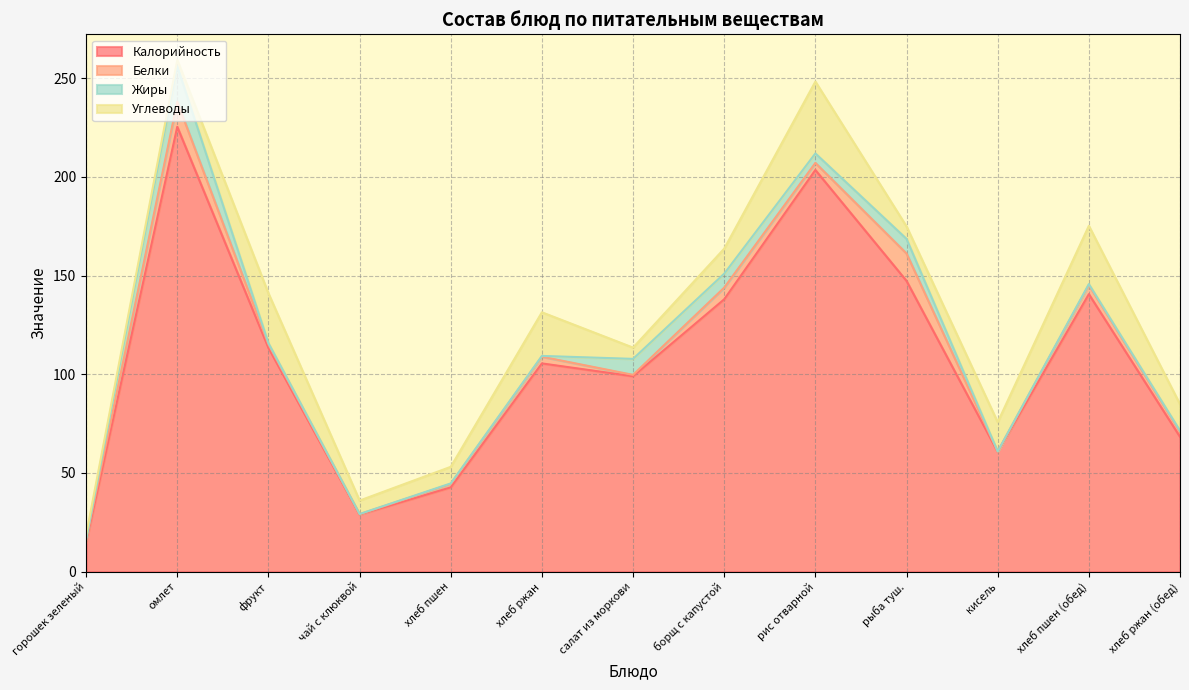

The Белки series shows 9.2 at борщ с капустой. True or false?

False